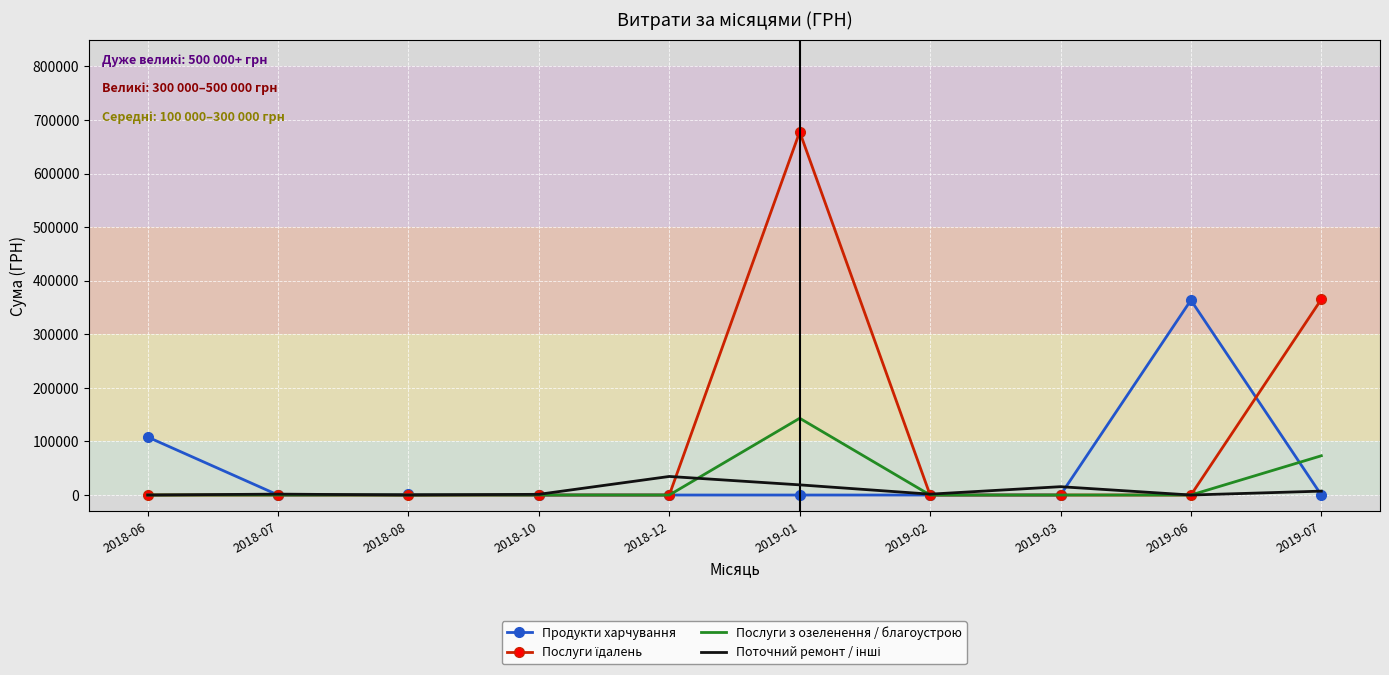

What is the difference between the highest and lowest values at 2019-01?

677906.4